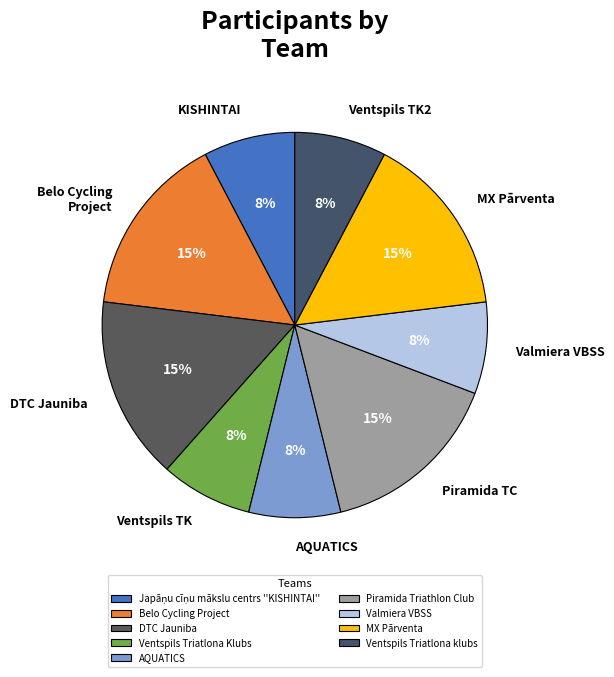

How many segments does this pie chart have?

9